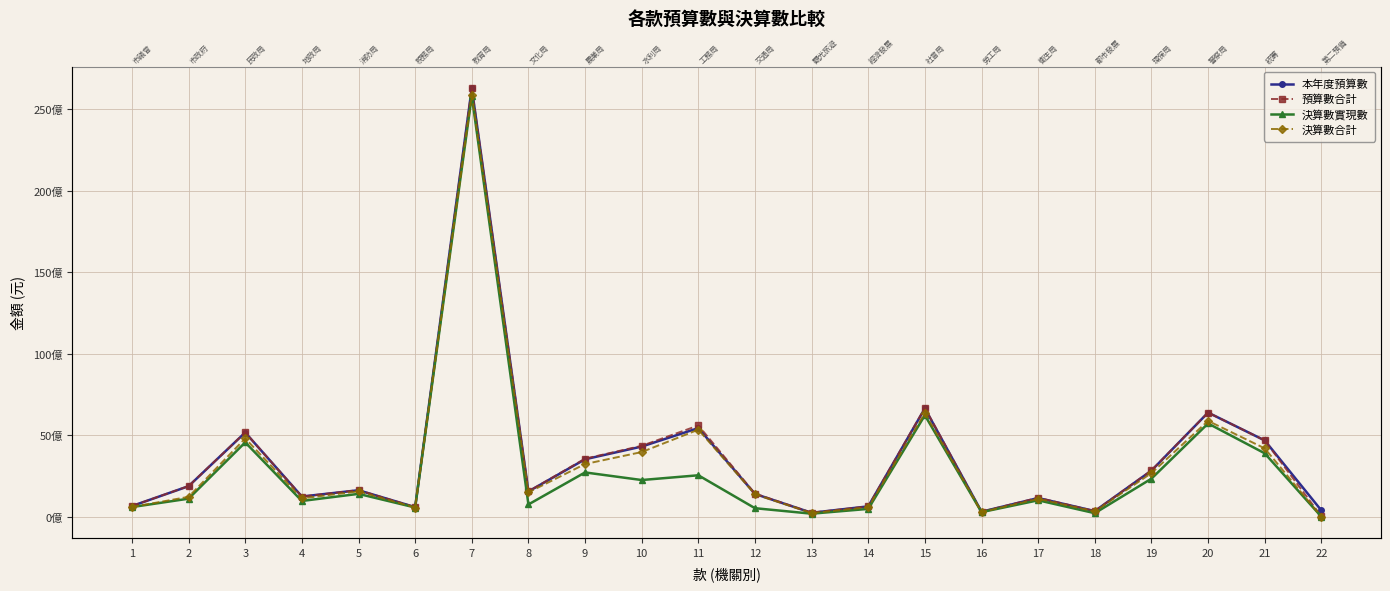

At which category does 預算數合計 reach its first local valley?

4